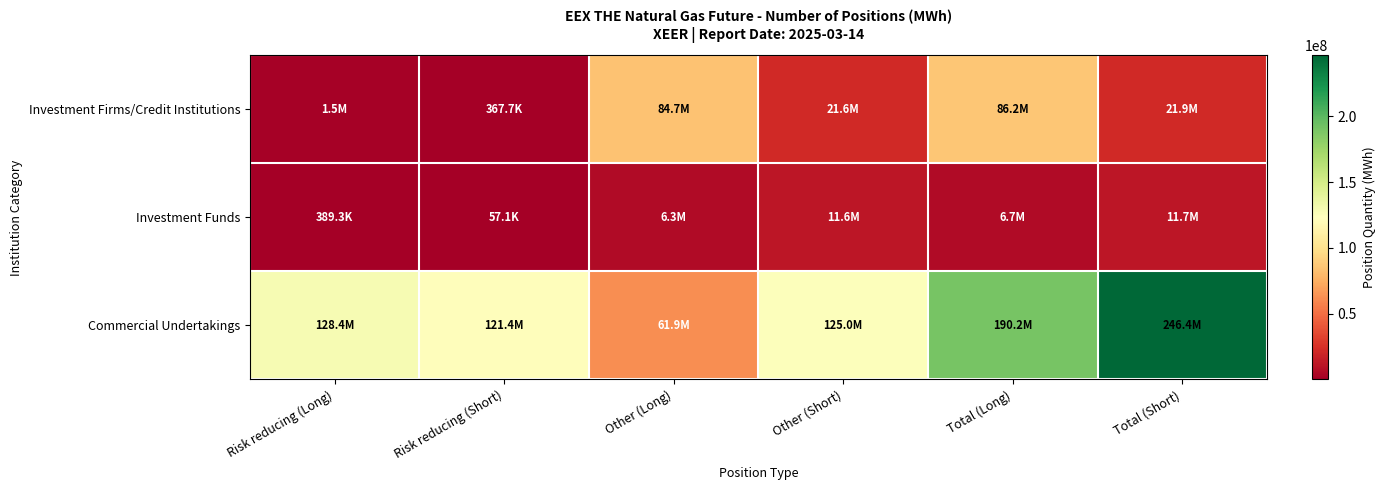

What is the difference between the highest and lowest values at Total (Short)?

234707640